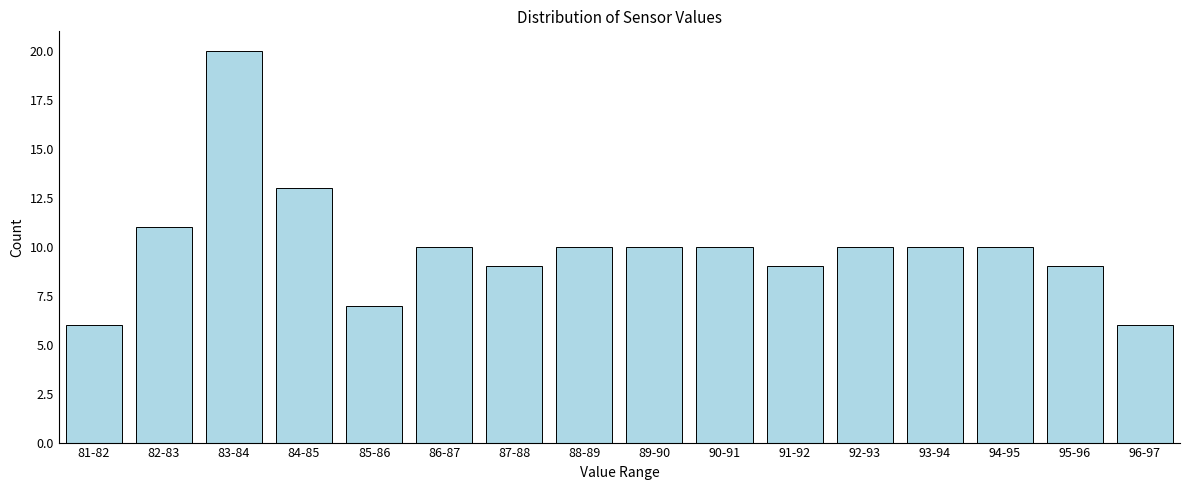

Reading right to left, transcribe all the data shown in this chart.

96-97=6	95-96=9	94-95=10	93-94=10	92-93=10	91-92=9	90-91=10	89-90=10	88-89=10	87-88=9	86-87=10	85-86=7	84-85=13	83-84=20	82-83=11	81-82=6